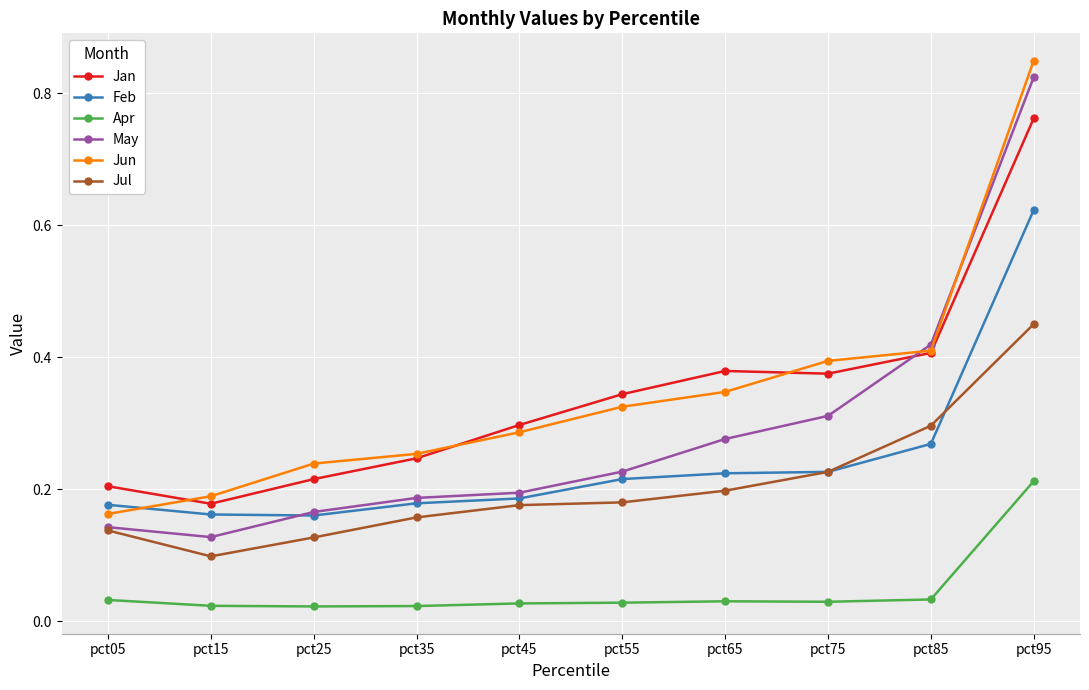

Which series changed the most between pct15 and pct95?

May